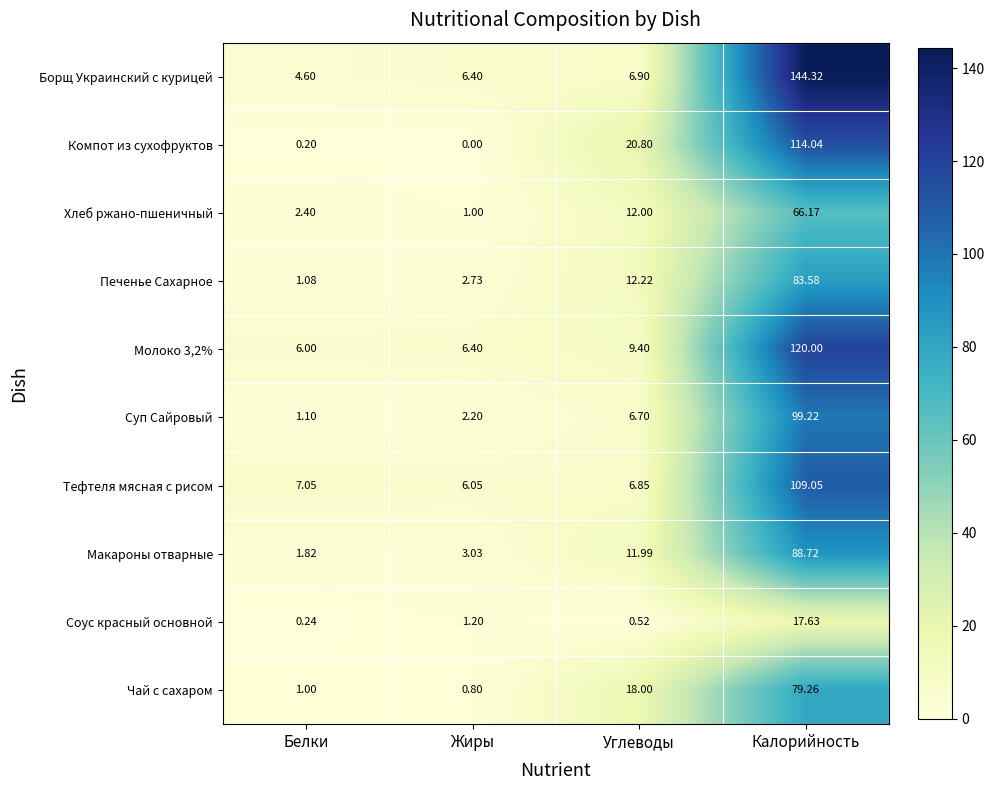

Which series has the largest total across all categories?

Борщ Украинский с курицей